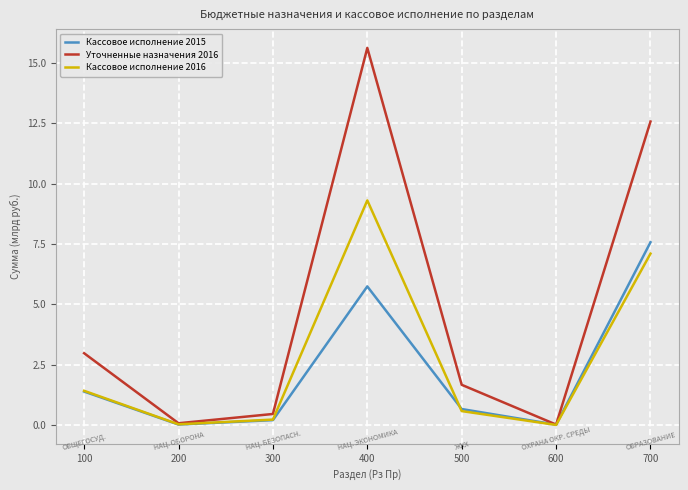

What is the maximum value shown in the chart?

15.6